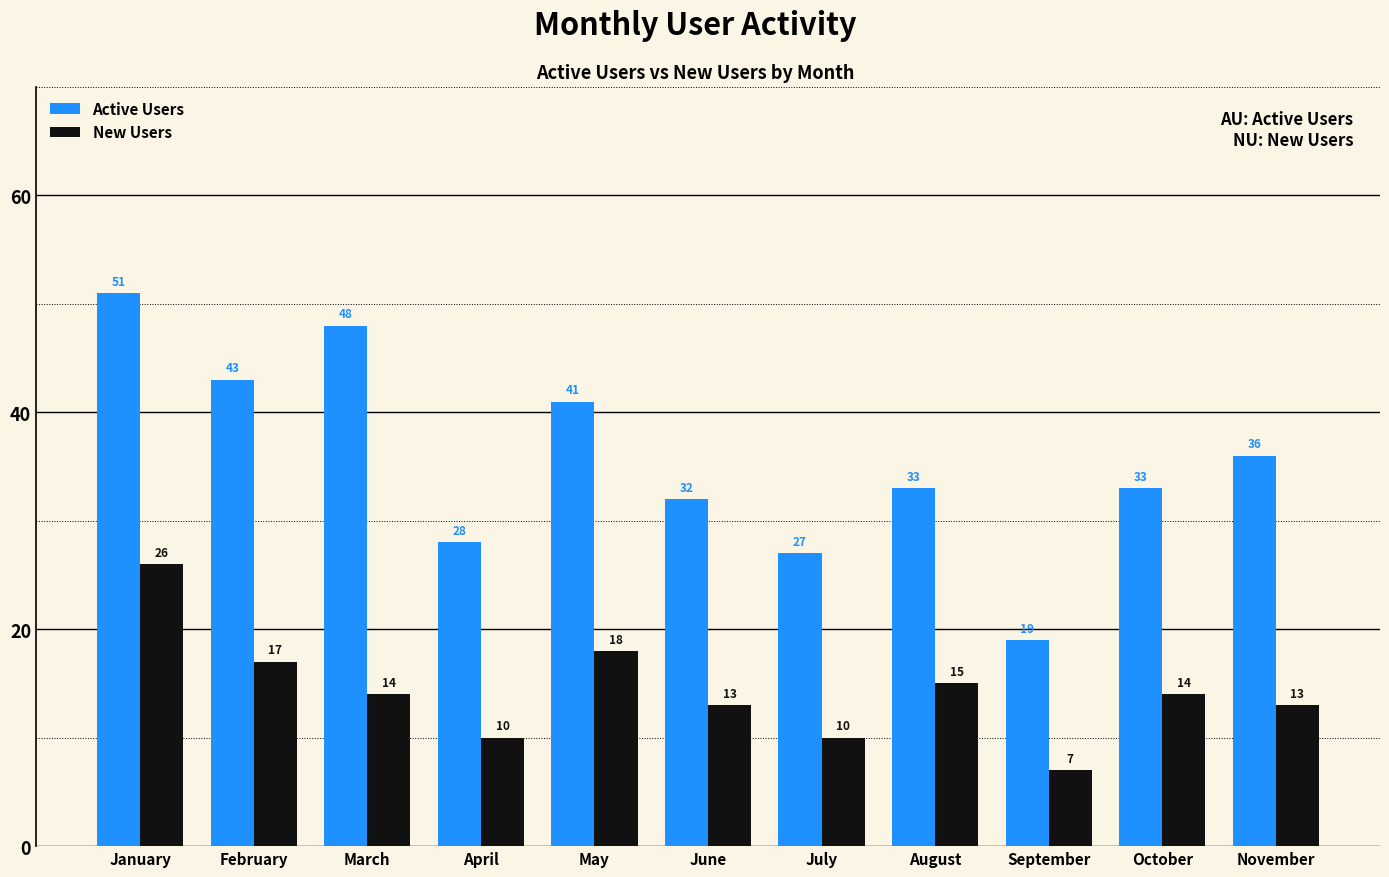

The value of Active Users at October is 21. True or false?

False